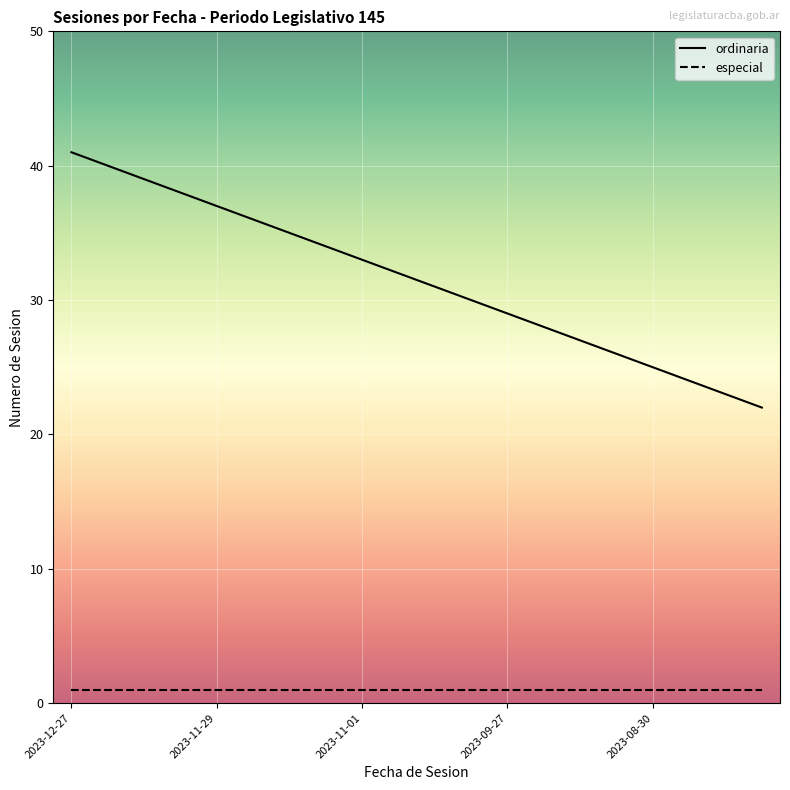

True or false: especial and ordinaria intersect in this chart.

False